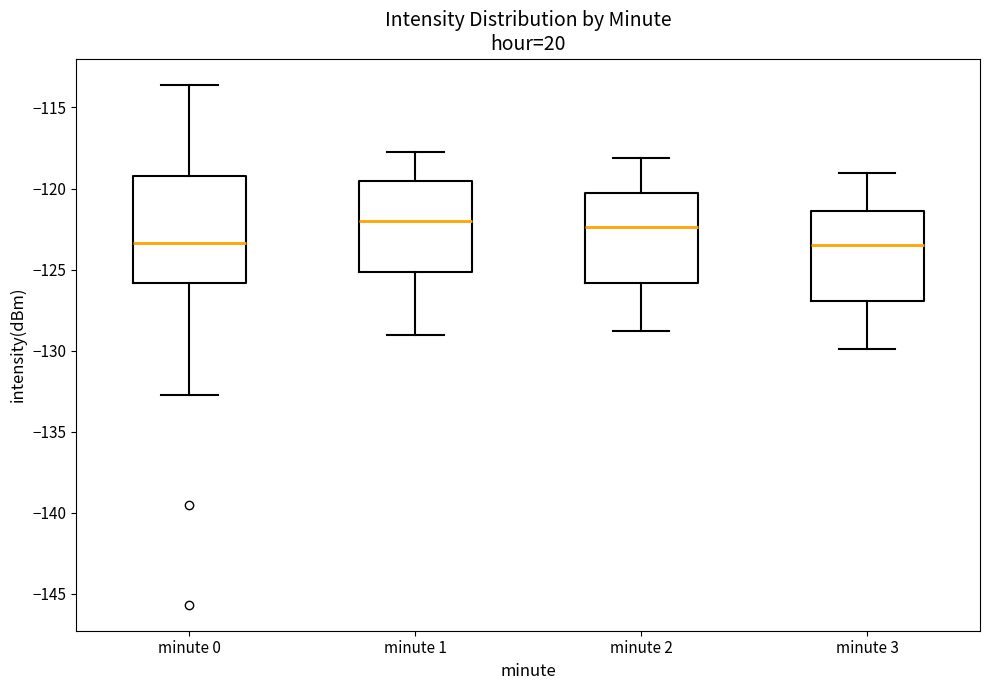

Reading left to right, transcribe this box plot: for each box, give where its median line is, the range the box spans, and where its two whiskers end, as read against the y-axis. The values are not printed on the chart, so give them approximately, as read against the axis.

minute 0: median -123.5, box -126.0 to -119.0, whiskers -132.5 to -113.5
minute 1: median -122.0, box -125.0 to -119.5, whiskers -129.0 to -117.5
minute 2: median -122.5, box -126.0 to -120.5, whiskers -129.0 to -118.0
minute 3: median -123.5, box -127.0 to -121.5, whiskers -130.0 to -119.0